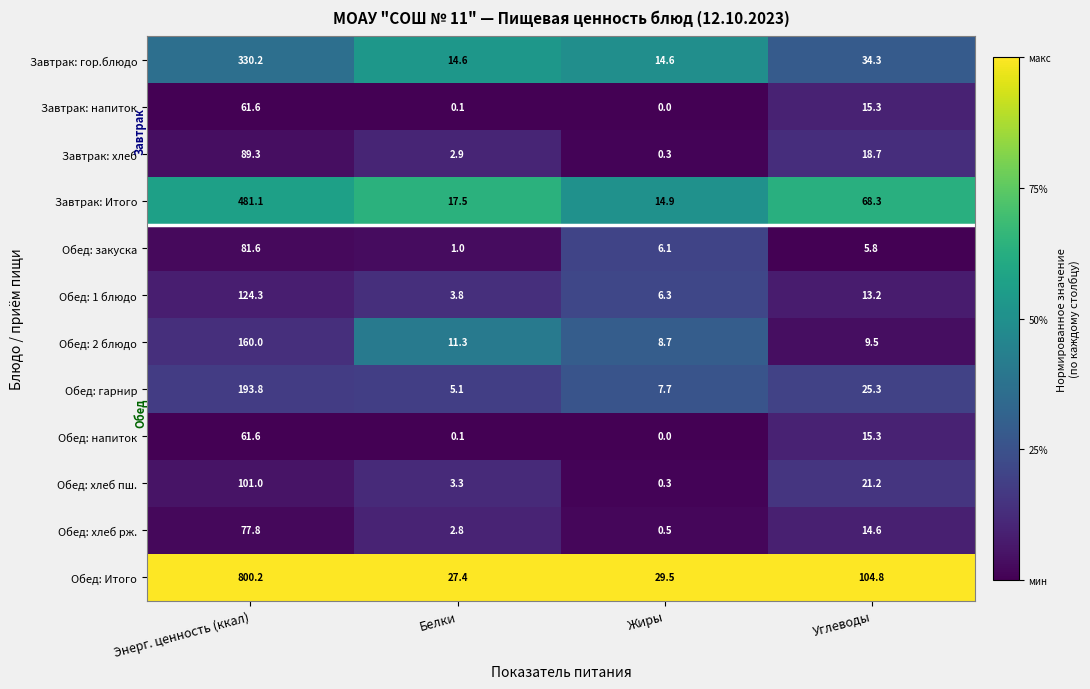

Which category has the highest value across all series?

Энерг. ценность (ккал)